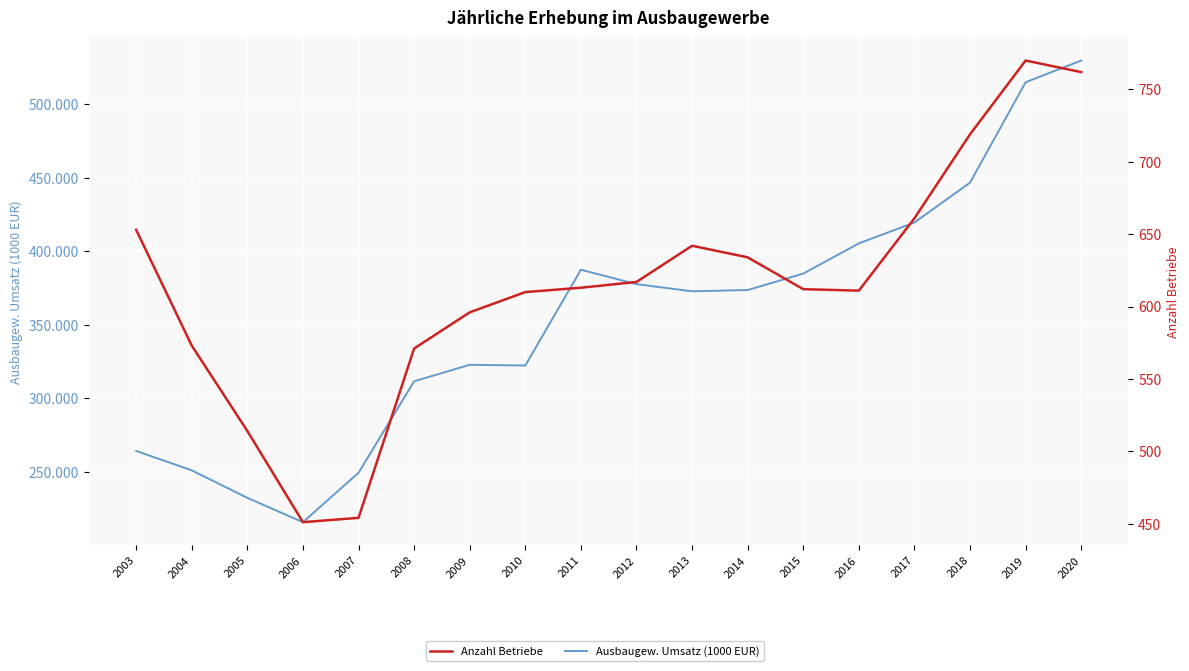

Which series has the widest spread of values?

Ausbaugew. Umsatz (1000 EUR)